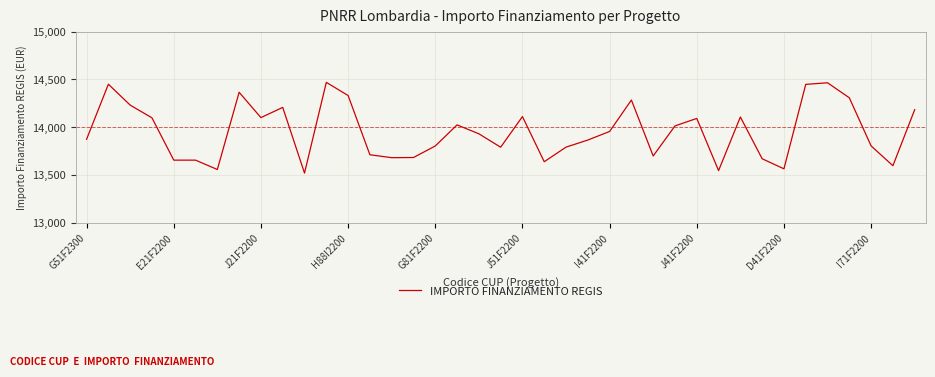

What is the smallest value displayed?

13520.6